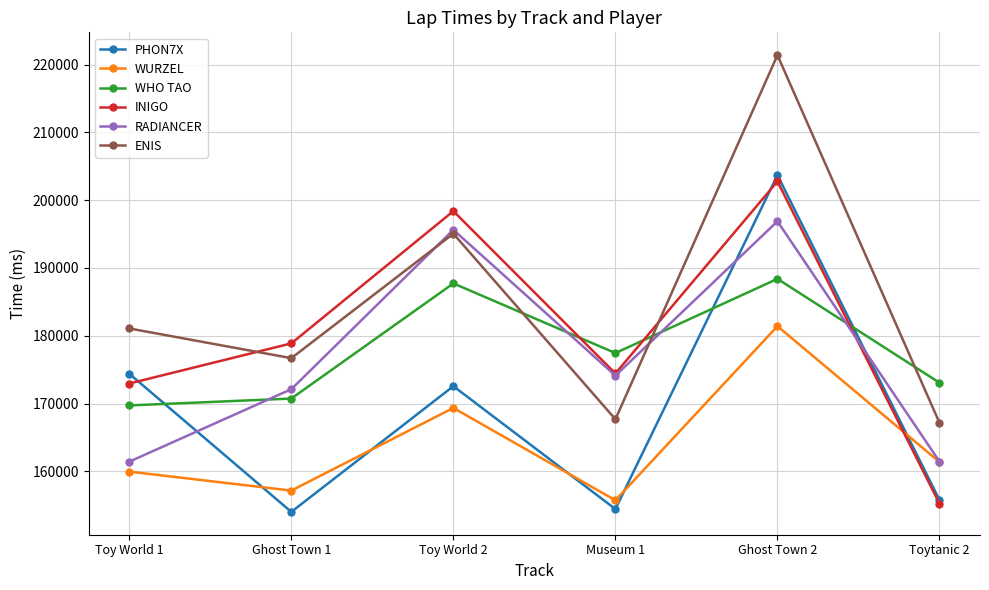

What is the label of the 5th point from the right?

Ghost Town 1